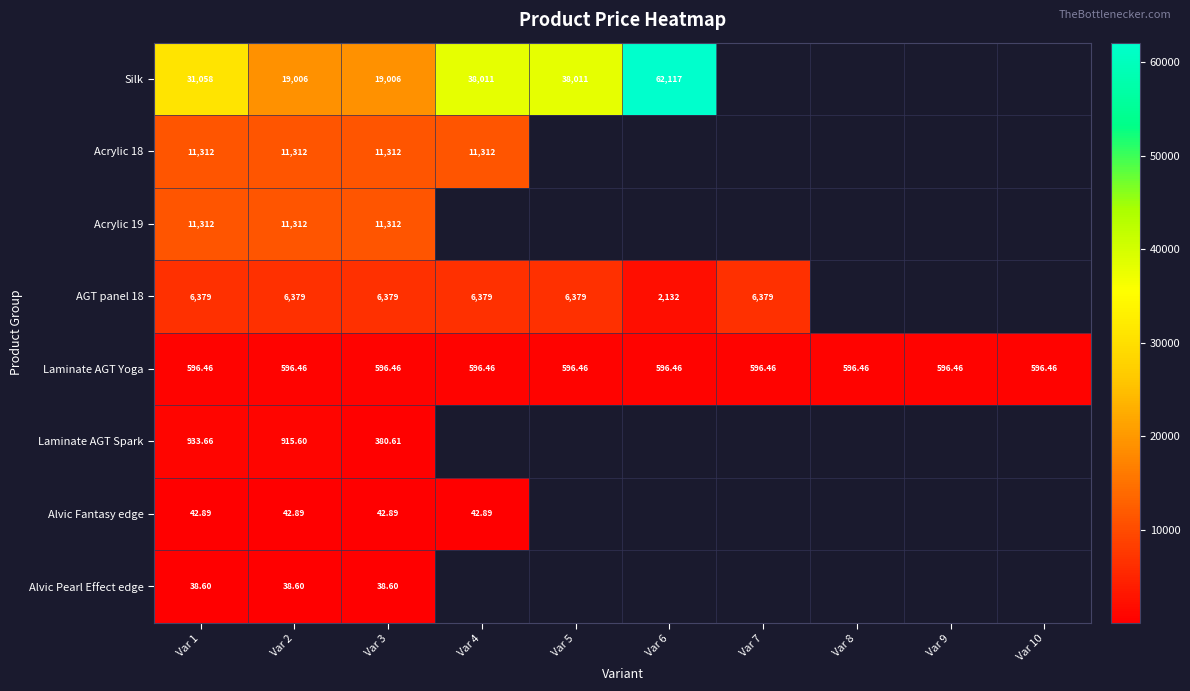

What is the maximum value for Laminate AGT Yoga?

596.5